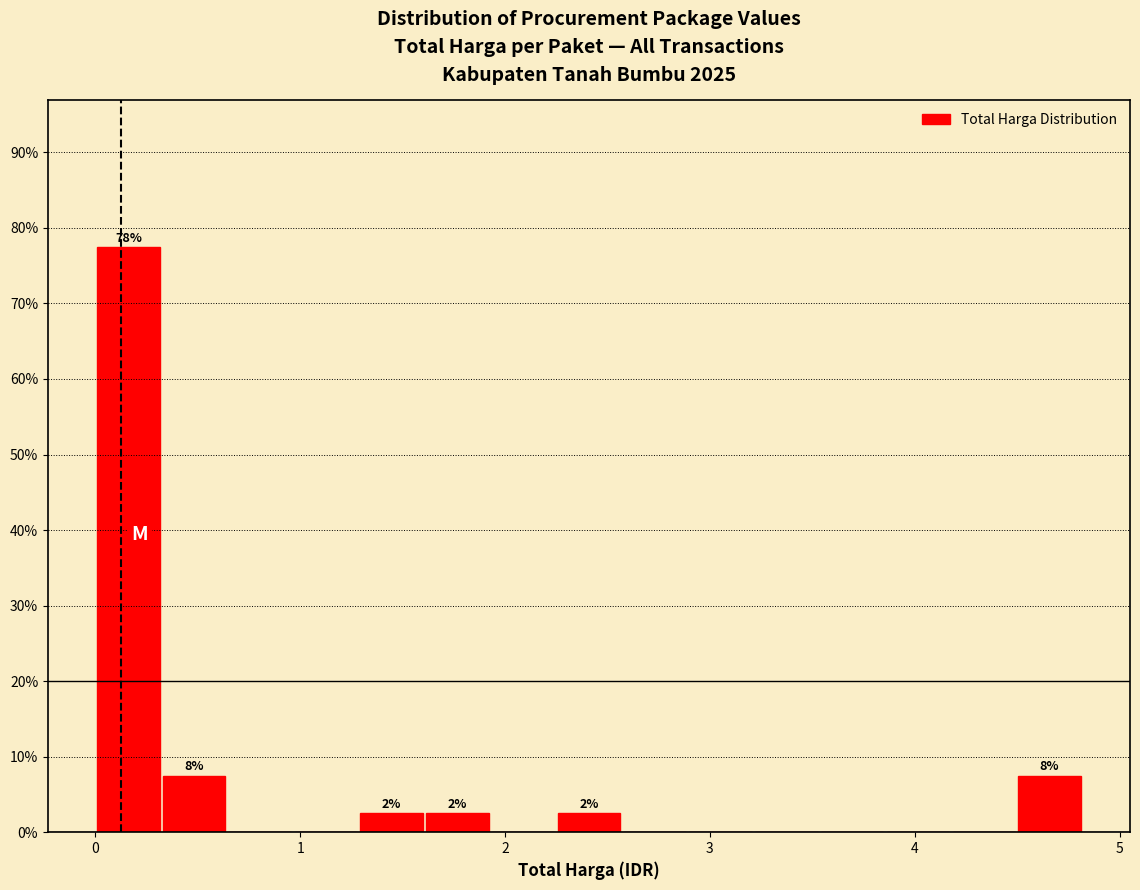

Read against the x-axis, roughly where is the centre of the tallest bar?

0.2